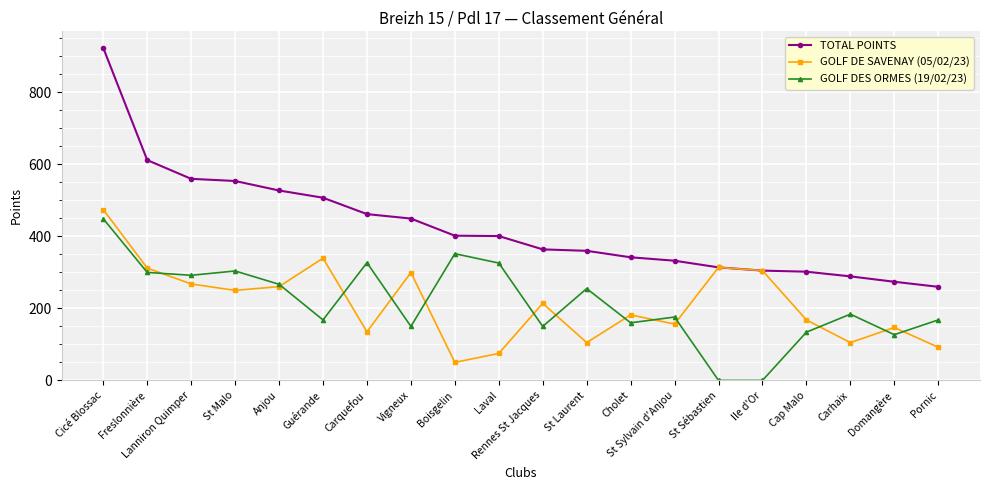

Which series changed the most between Laval and St Sébastien?

GOLF DES ORMES (19/02/23)